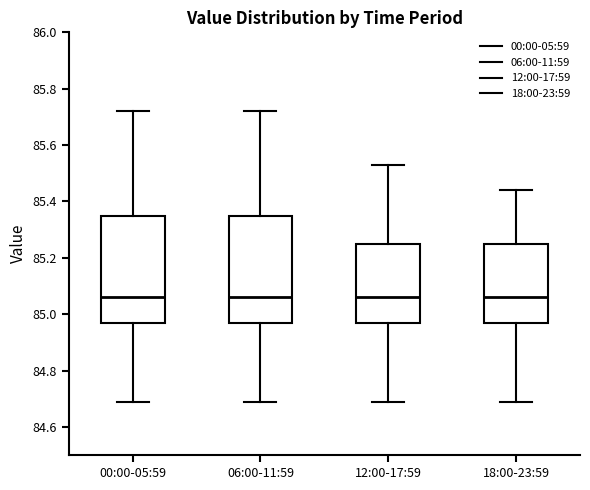

Reading left to right, transcribe this box plot: for each box, give where its median line is, the range the box spans, and where its two whiskers end, as read against the y-axis. The values are not printed on the chart, so give them approximately, as read against the axis.

00:00-05:59: median 85.06, box 84.98 to 85.36, whiskers 84.70 to 85.72
06:00-11:59: median 85.06, box 84.98 to 85.36, whiskers 84.70 to 85.72
12:00-17:59: median 85.06, box 84.98 to 85.26, whiskers 84.70 to 85.54
18:00-23:59: median 85.06, box 84.98 to 85.26, whiskers 84.70 to 85.44